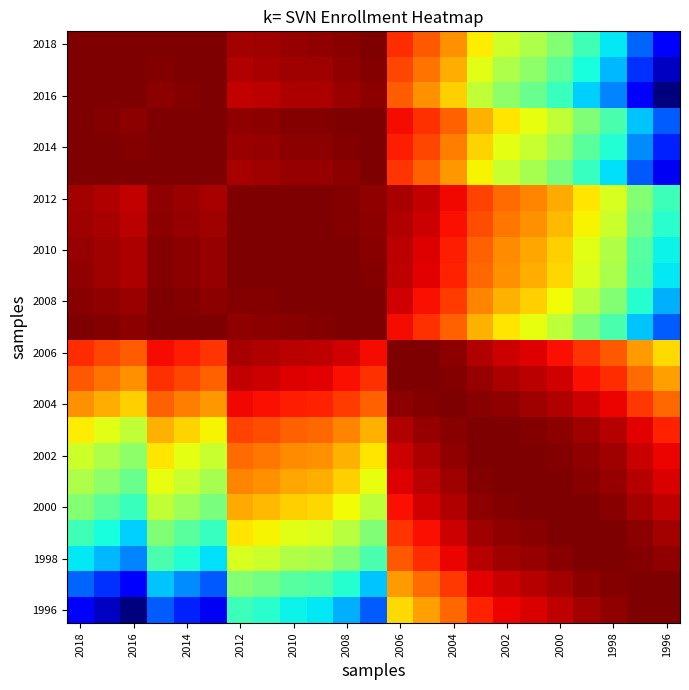

How many data points does each series have?

23